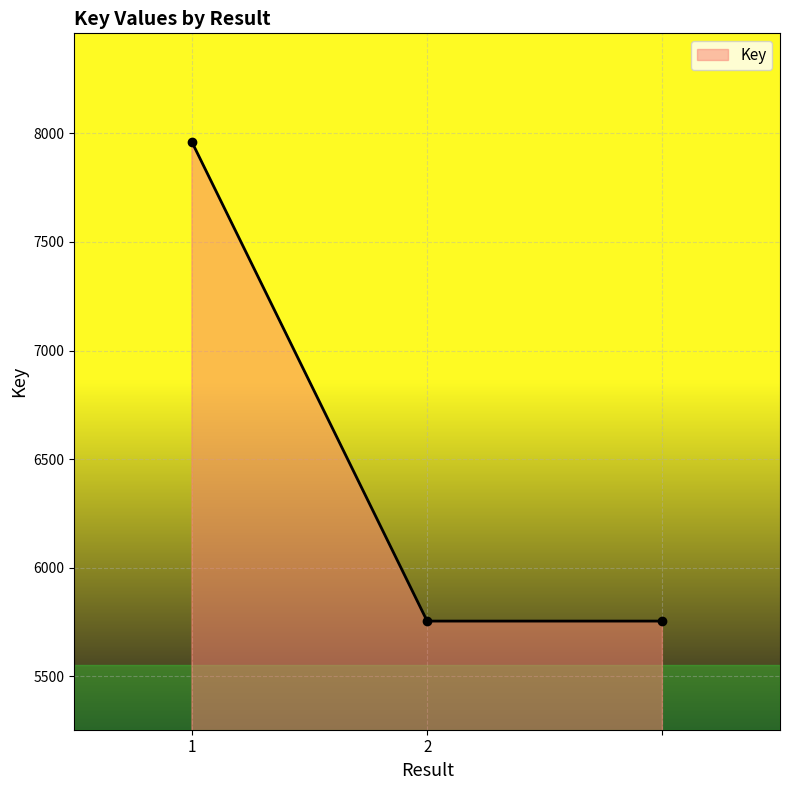

What is the difference between the maximum and minimum values?

2205